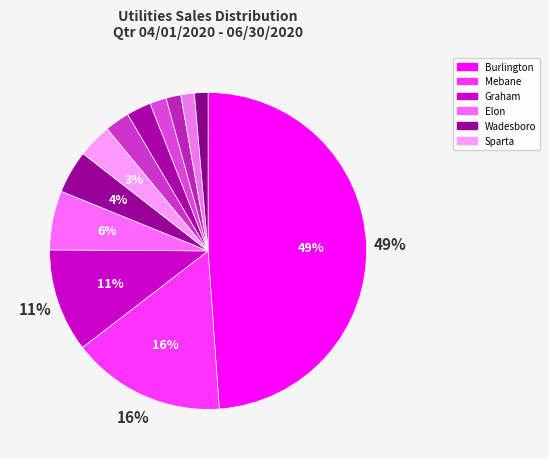

How many slices are in this pie chart?

12